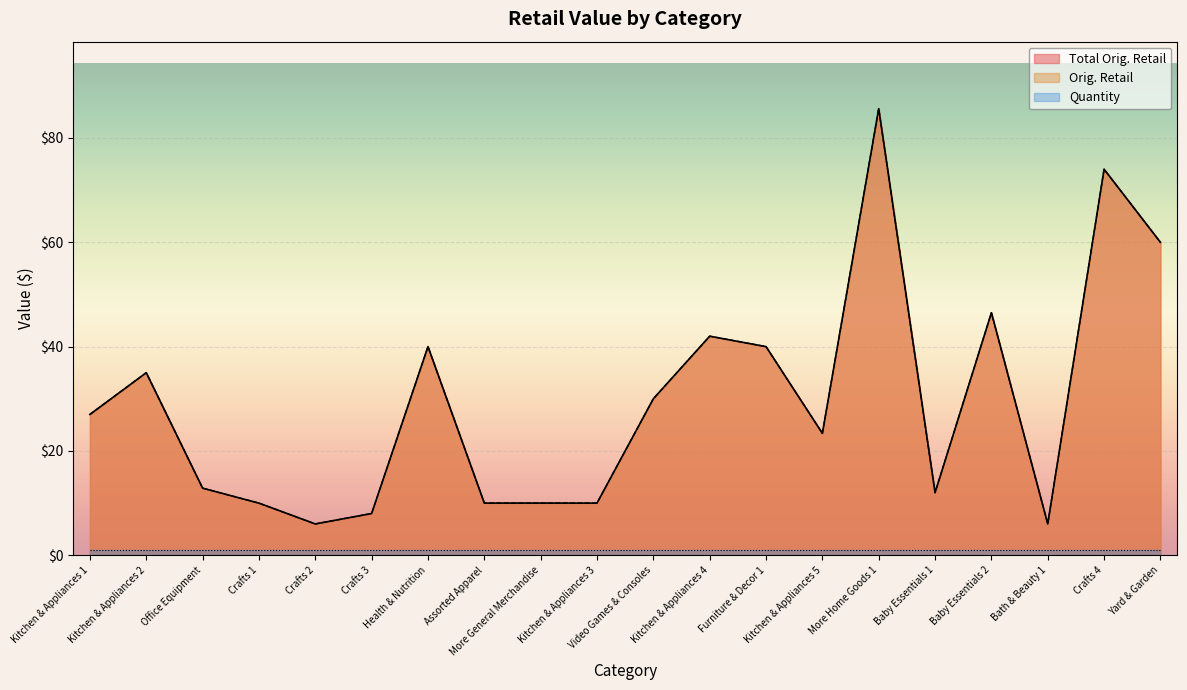

True or false: Total Orig. Retail and Orig. Retail cross at least once.

False